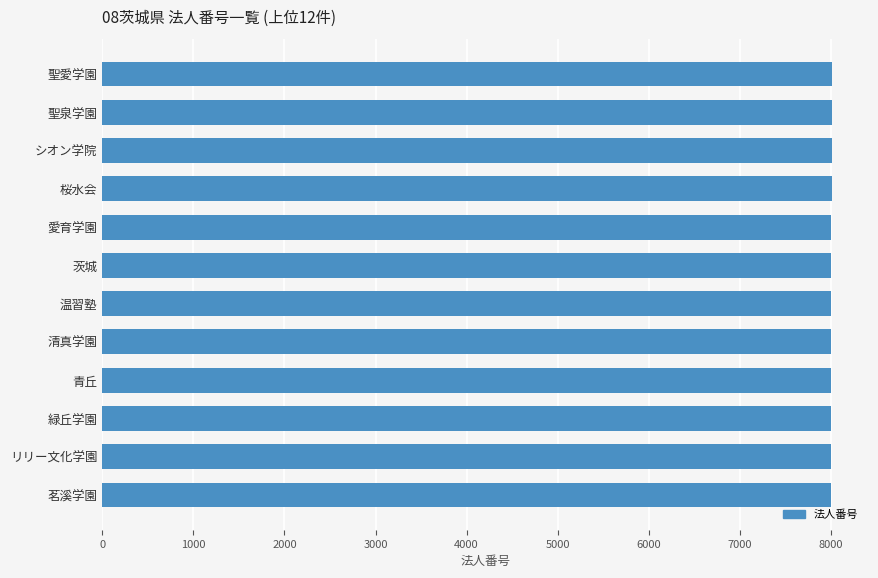

Is it true that the value at 青丘 is 8004?

True